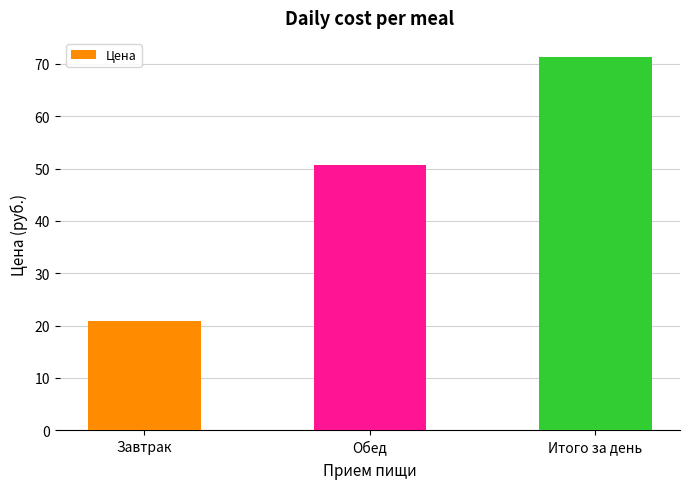

How many bars are there in total?

3